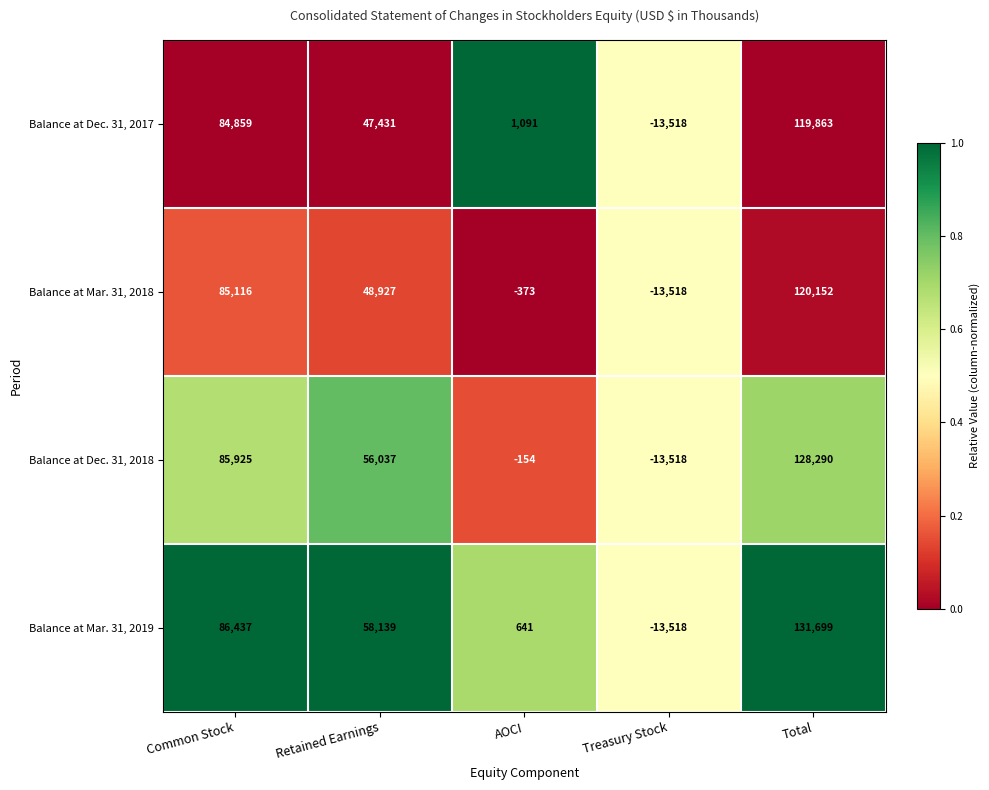

Which series has the widest spread of values?

Balance at Mar. 31, 2019